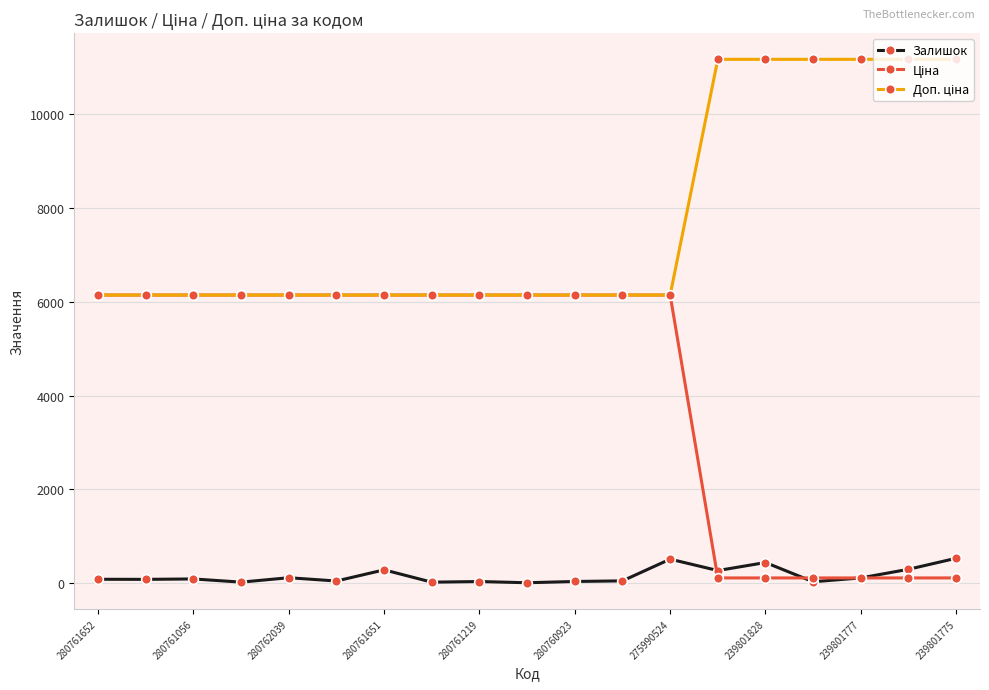

What is the maximum value shown in the chart?

11169.0